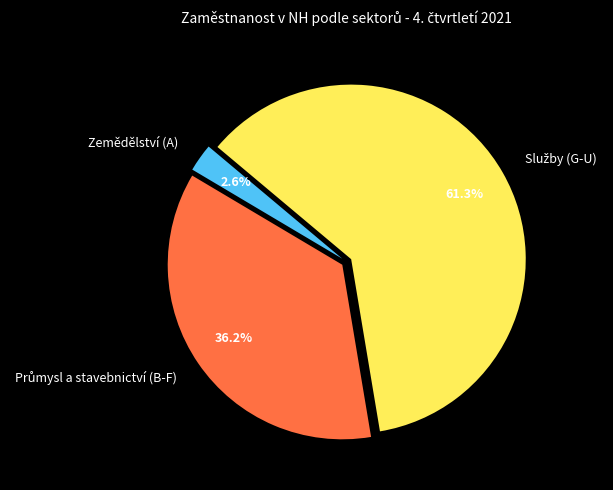

What is the smallest slice in the pie chart?

Zemědělství (A)